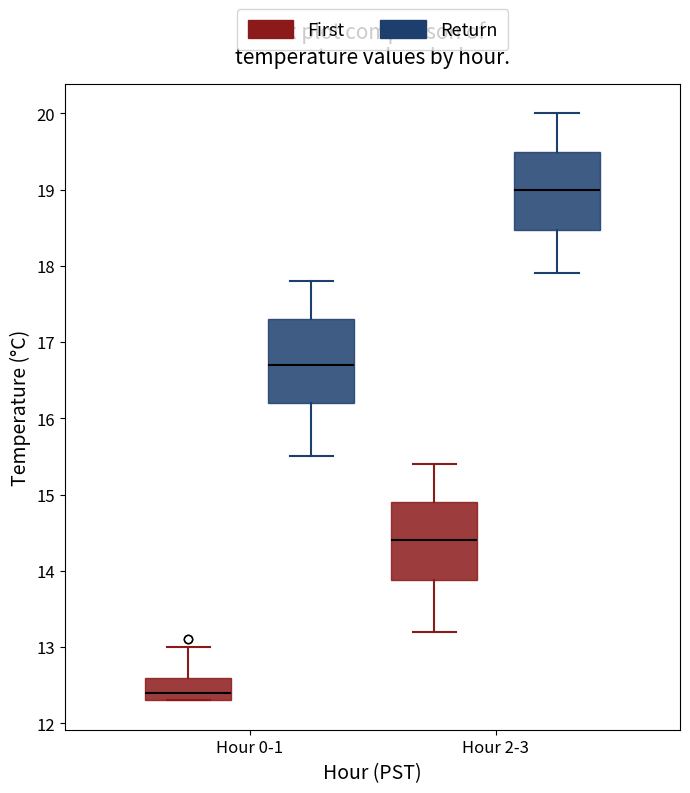

Which box's median line is the lowest?

Hour 0-1 (First)